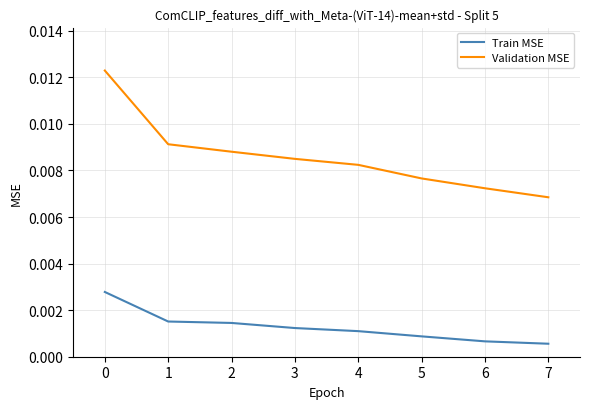

Does the chart have visible grid lines?

Yes